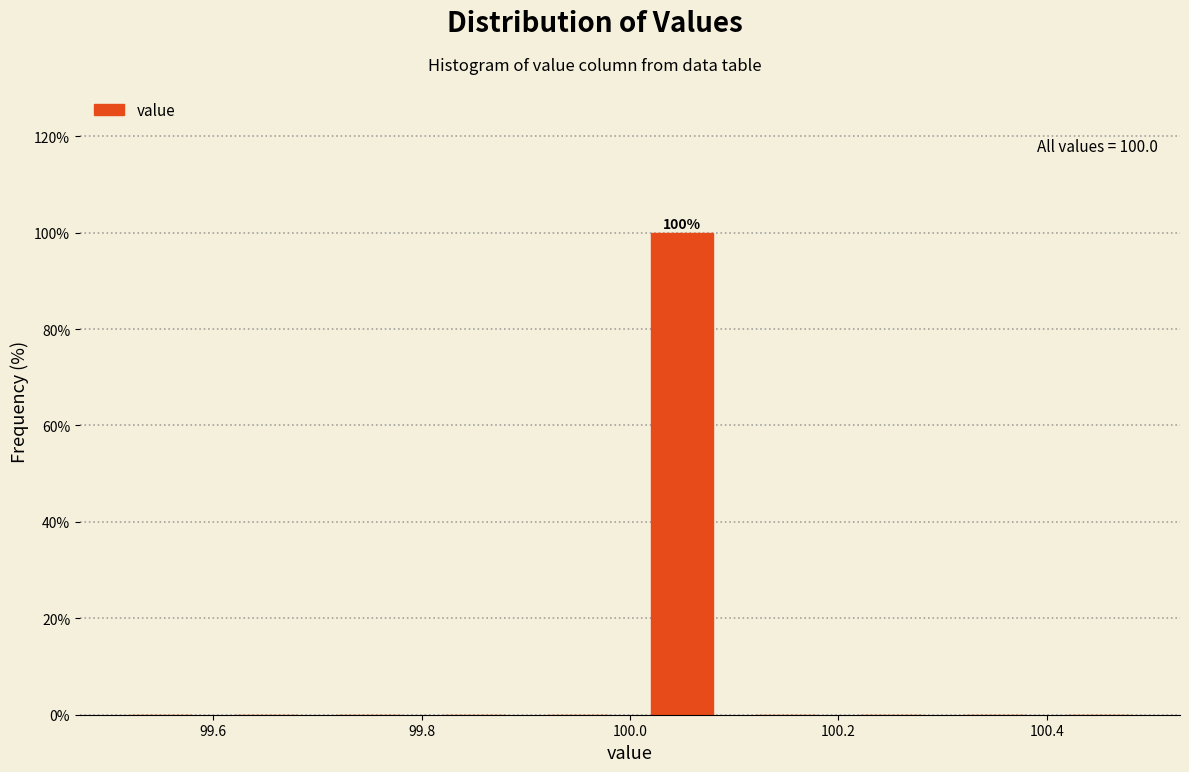

Over which range of the x-axis is the bar tallest?

100.0 to 100.1